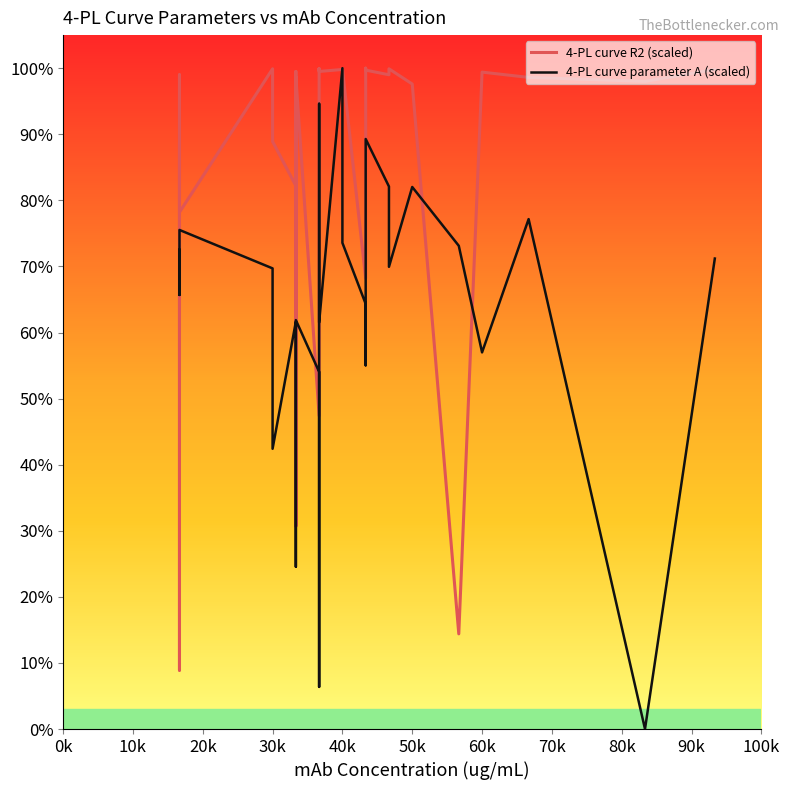

What is the label of the 6th point from the left?

30k